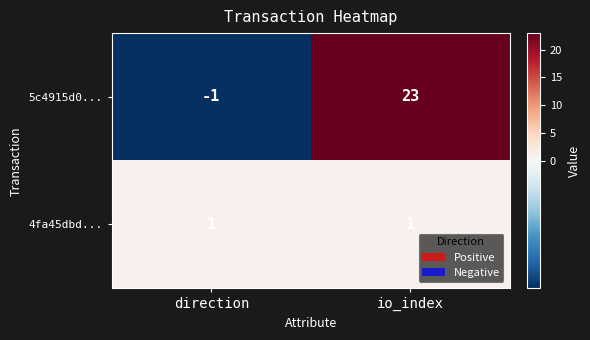

At which category is the sum across all series the highest?

io_index